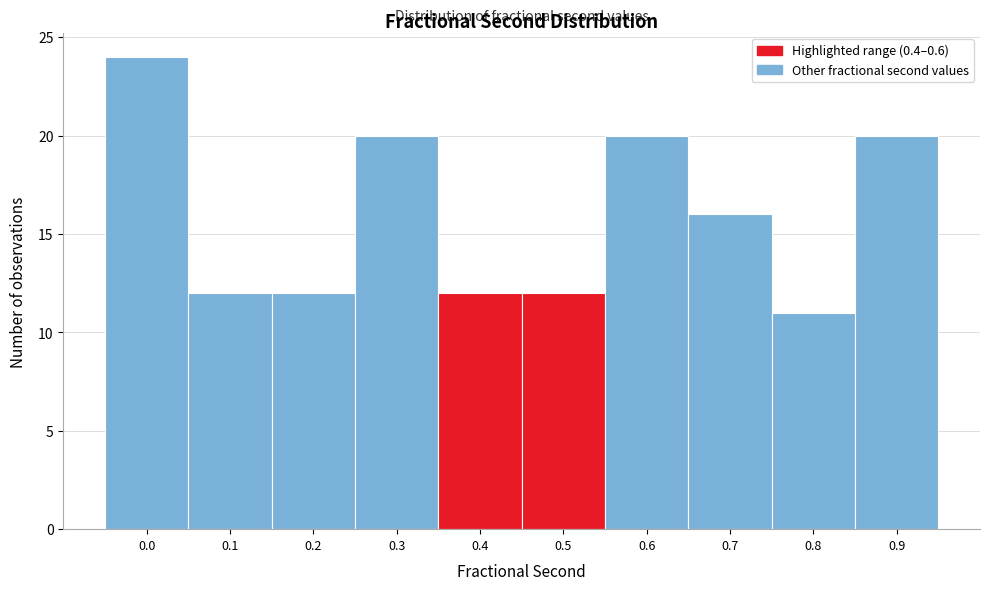

Reading right to left, transcribe all the data shown in this chart.

0.9=20	0.8=11	0.7=16	0.6=20	0.5=12	0.4=12	0.3=20	0.2=12	0.1=12	0.0=24